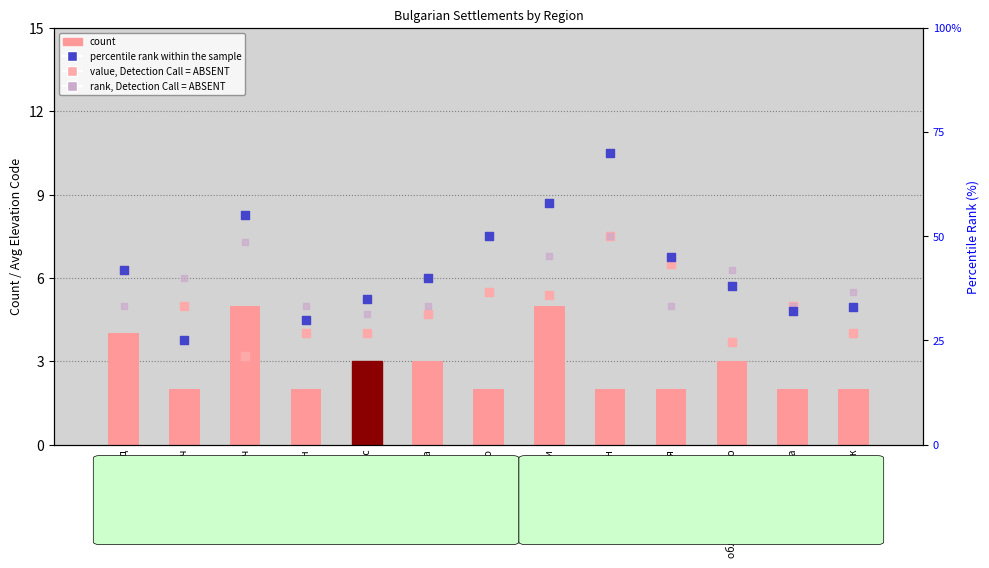

What are all the series names shown in the legend?

count, value, Detection Call = ABSENT, rank, Detection Call = ABSENT, percentile rank within the sample